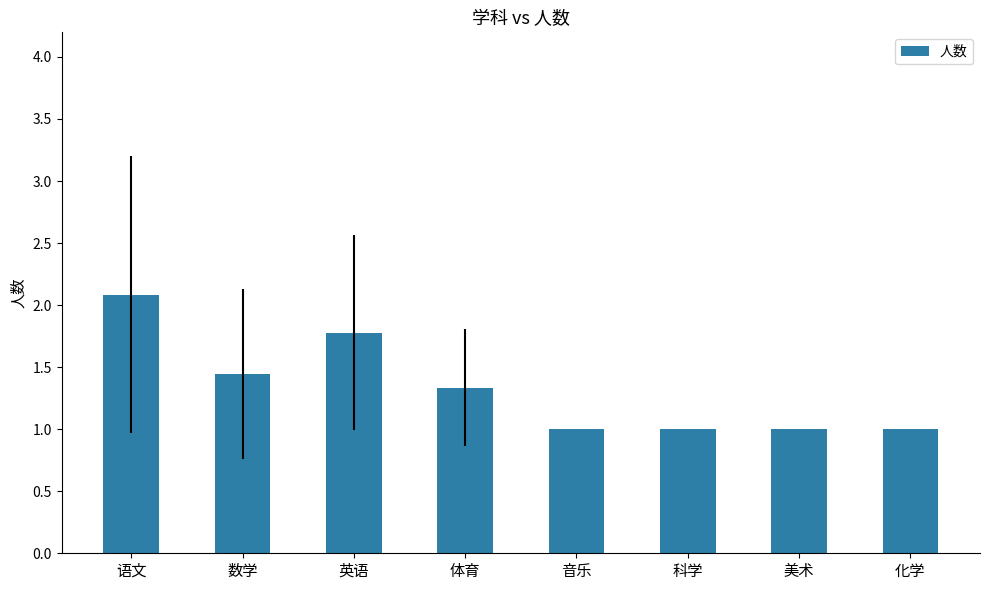

What is the value of the 6th bar from the left?

1.0